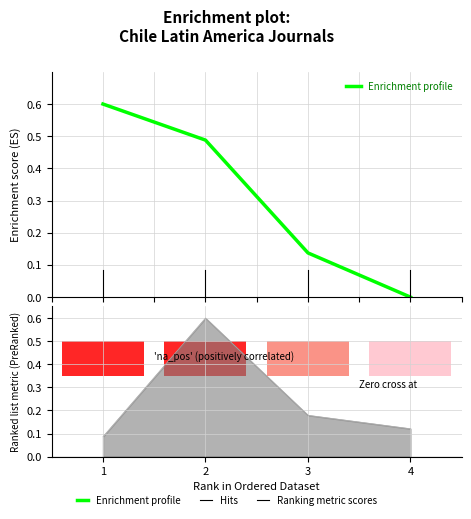

List the labels in order of value, smallest first.

4, 3, 2, 1